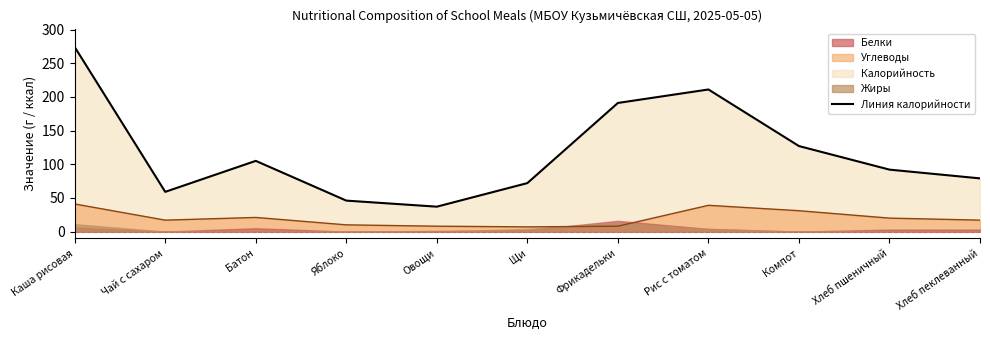

How many values in the Калорийность series exceed 92?

5